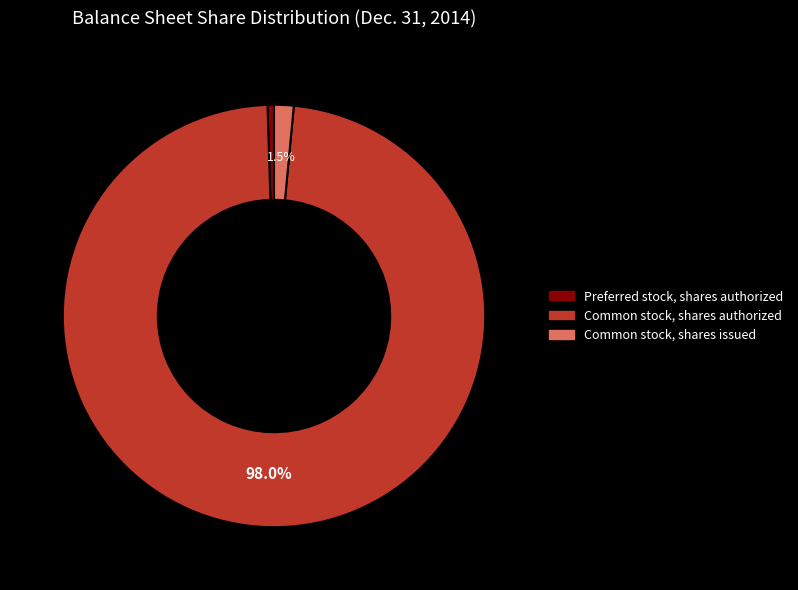

True or false: Common stock, shares authorized accounts for 85% of the total.

False